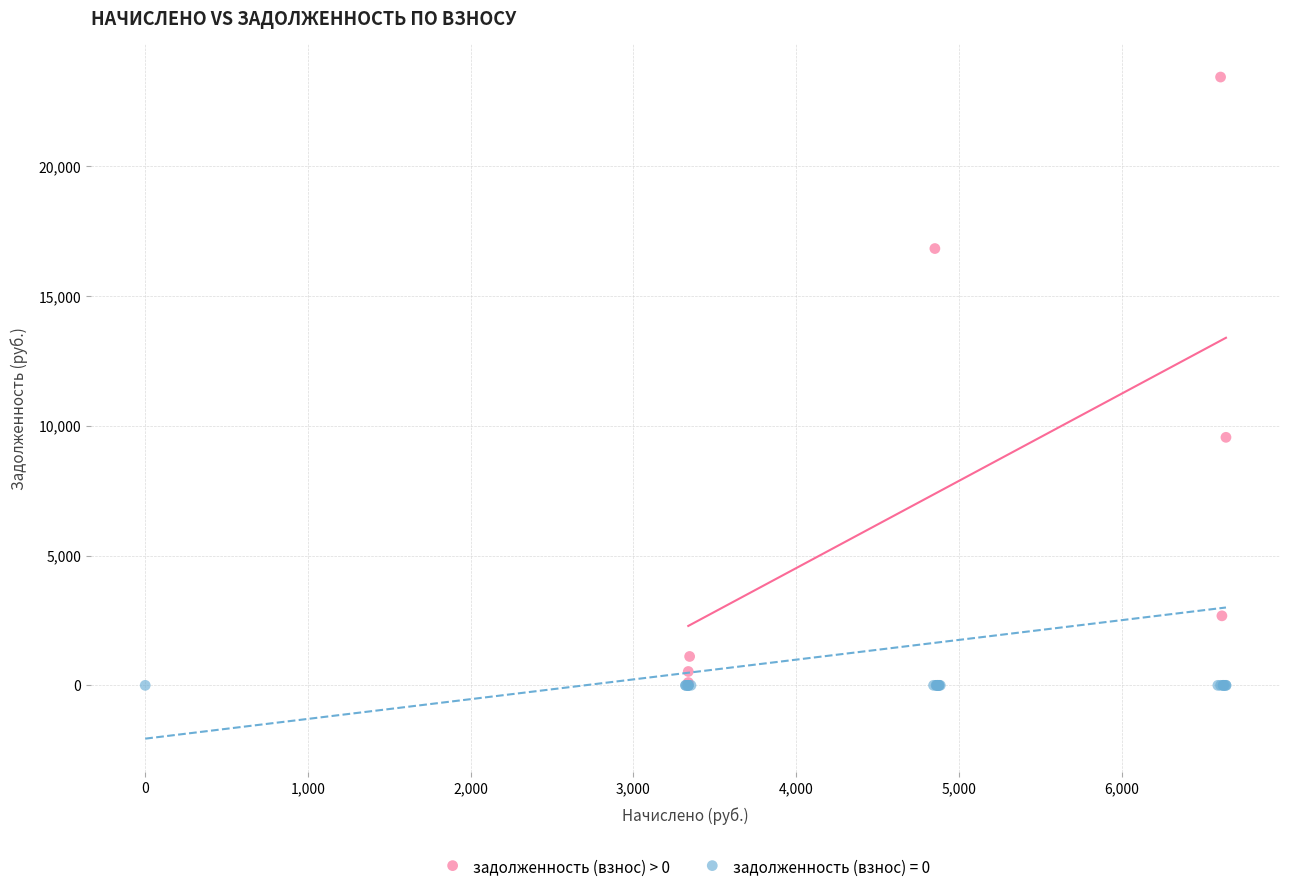

Which series reaches the maximum Y coordinate?

задолженность (взнос) > 0